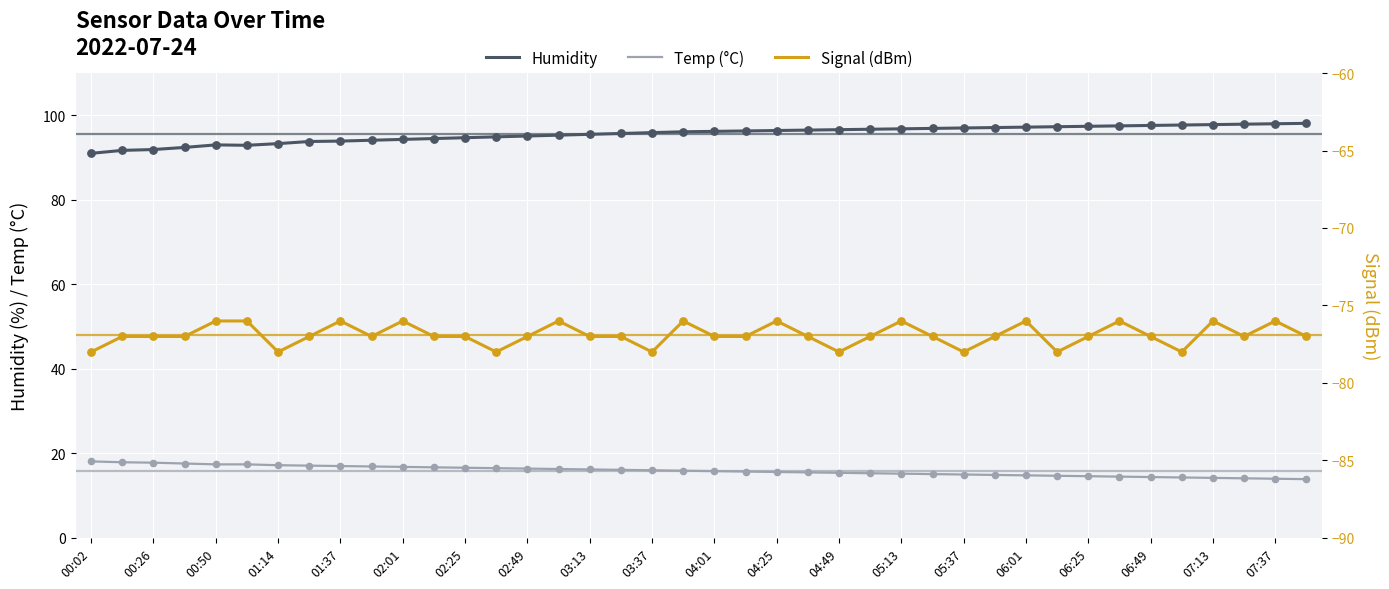

What are all the series names shown in the legend?

Humidity, Temp (°C), Signal (dBm)